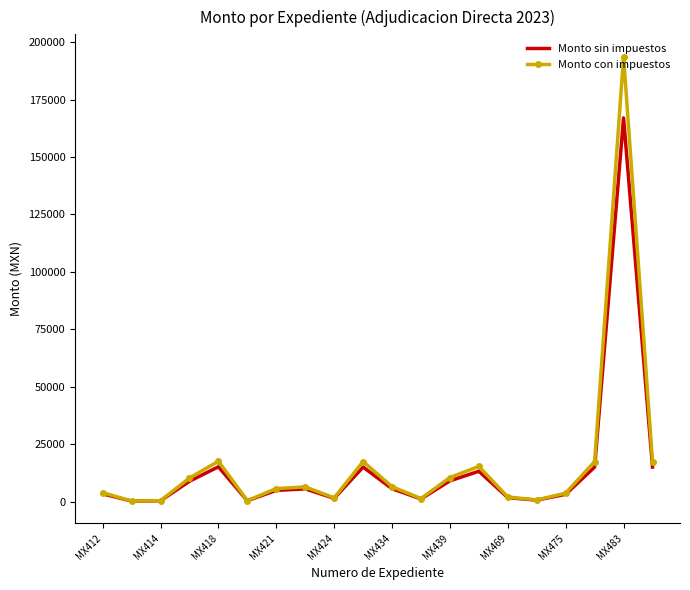

Which series has the widest spread of values?

Monto con impuestos